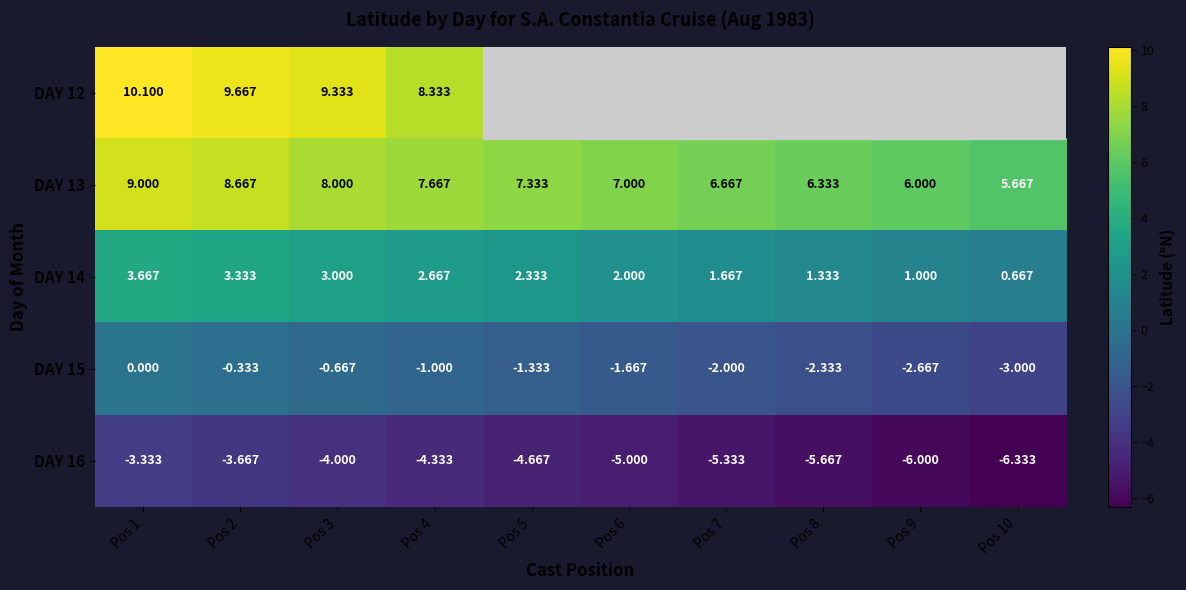

Is the value of DAY 15 at Pos 5 greater than the value of DAY 14 at Pos 4?

No